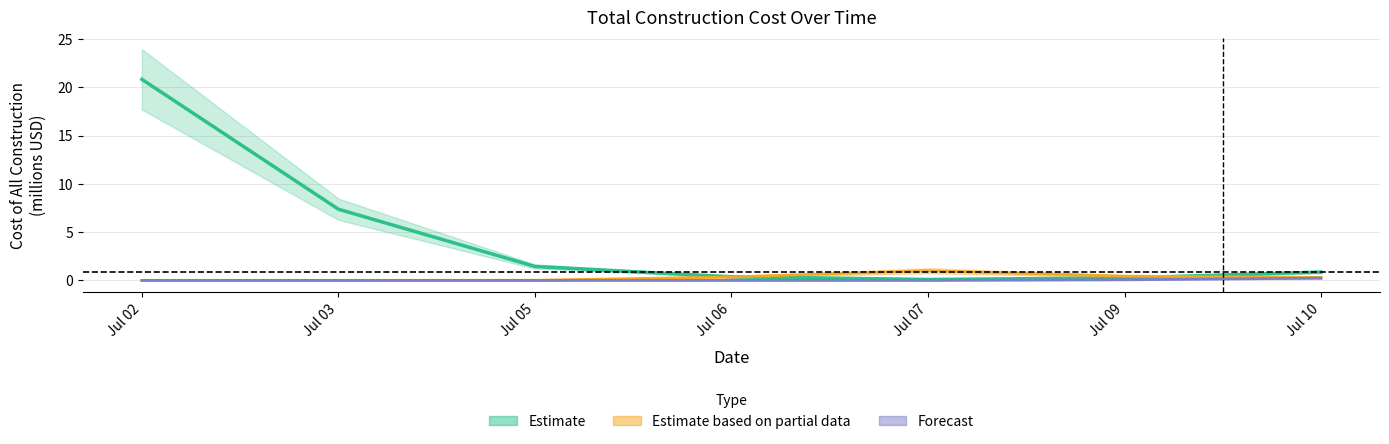

At how many categories does at least one series exceed 0?

7